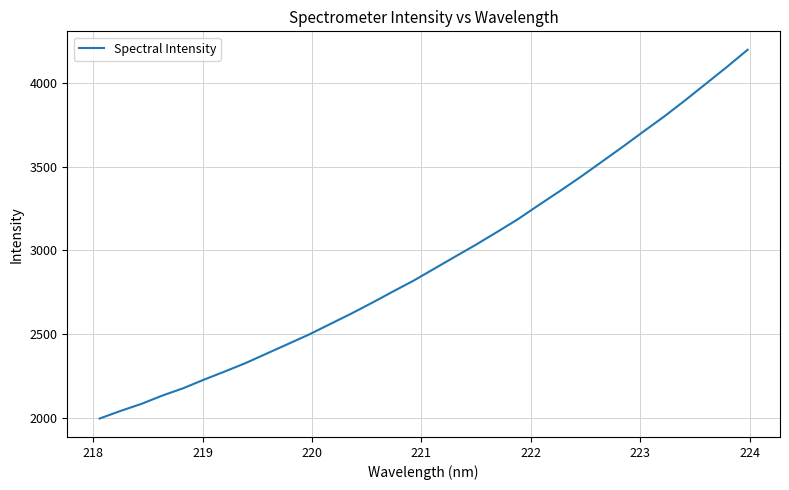

What is the smallest value displayed?

1994.1